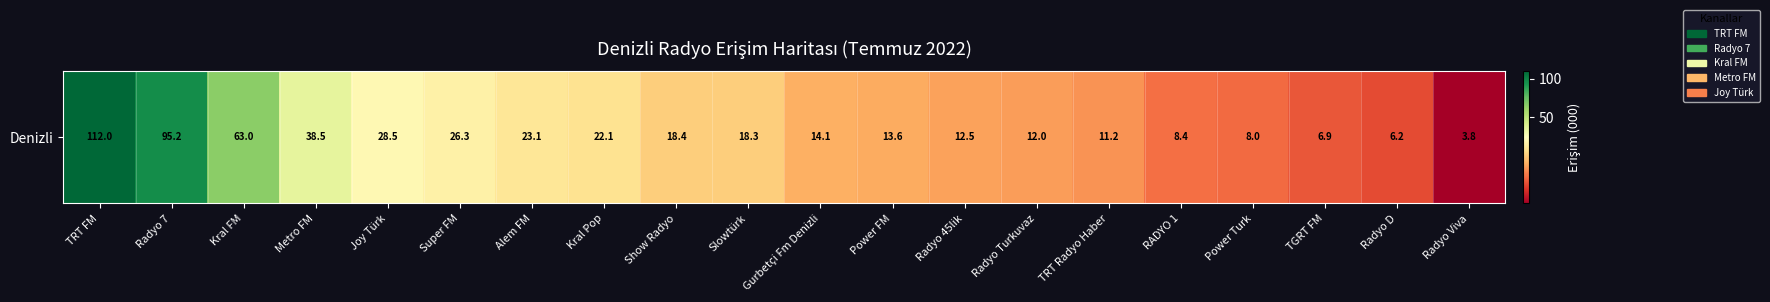

Is it true that the value at Slowtürk is 18.3?

True